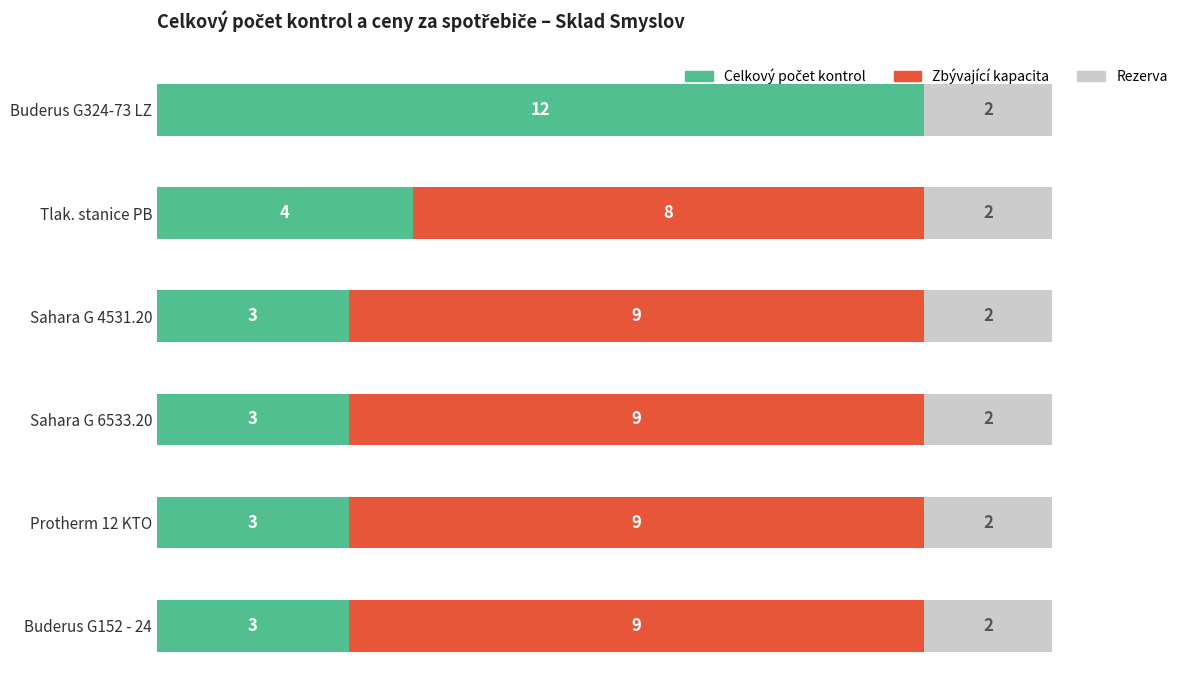

What are all the series names shown in the legend?

Celkový počet kontrol, Zbývající kapacita, Rezerva